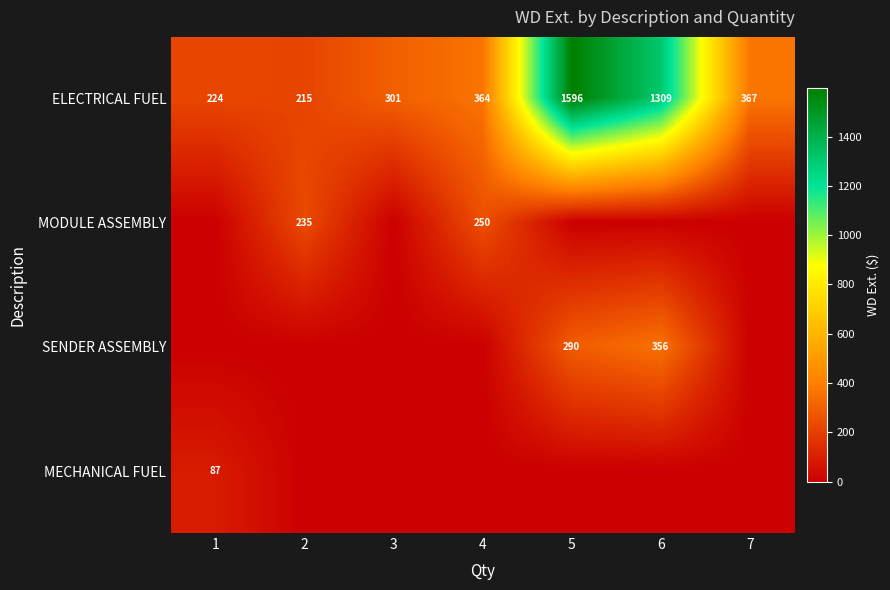

What value does the ELECTRICAL FUEL series have at 2?

215